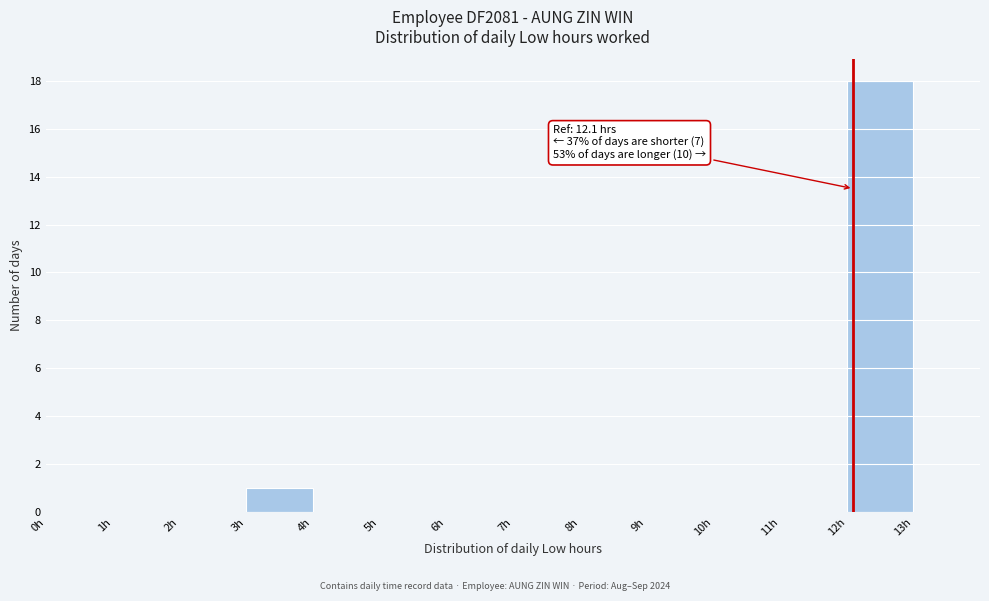

Over which range of the x-axis is the bar tallest?

12 to 13